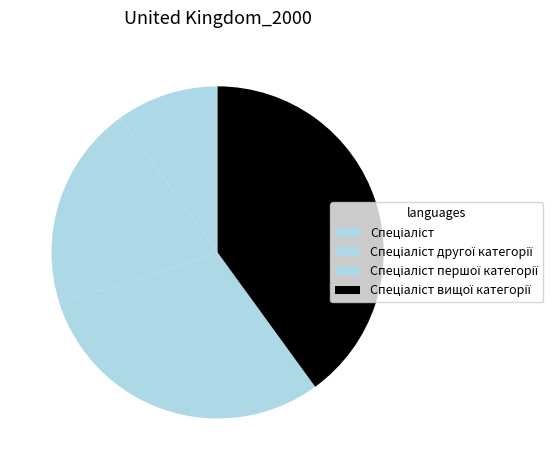

What percentage is NOT represented by Спеціаліст?

90.0%